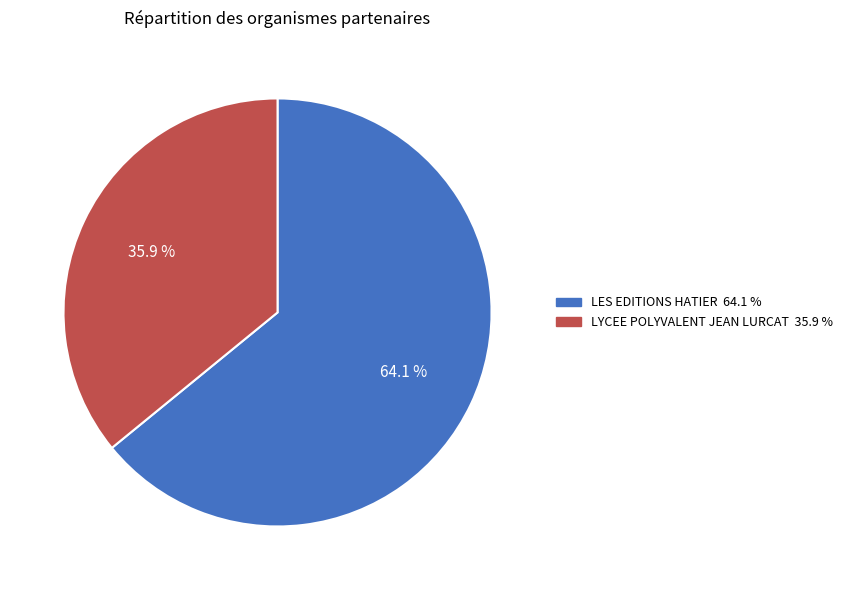

Which category accounts for the majority?

LES EDITIONS HATIER